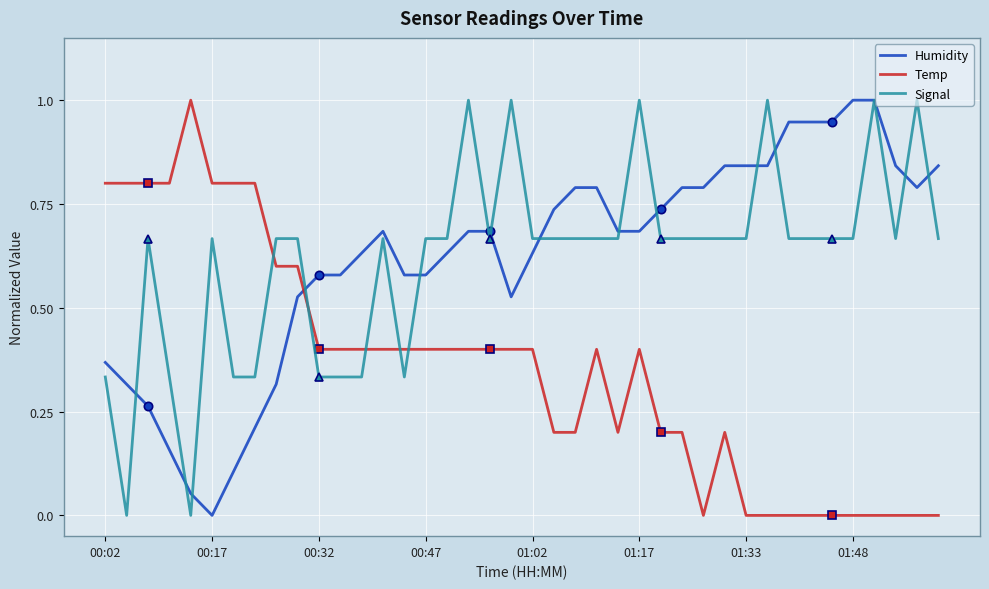

What is the value of the Signal point at the 25th from the left?

0.7